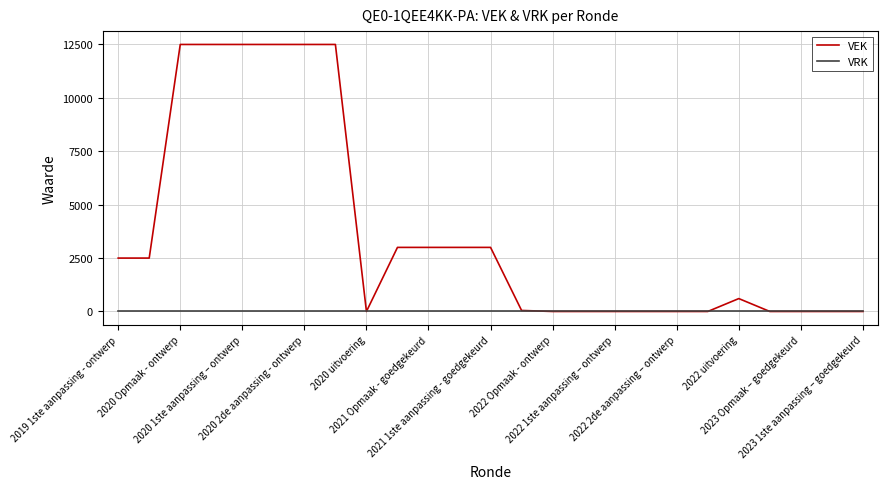

Which series has the largest total across all categories?

VEK